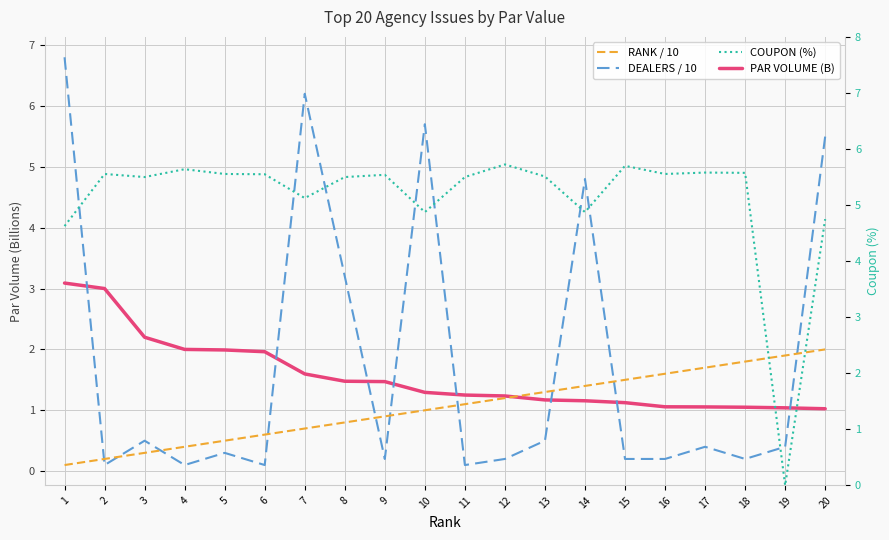

True or false: RANK / 10 has more than 0 points higher than both neighbors.

False